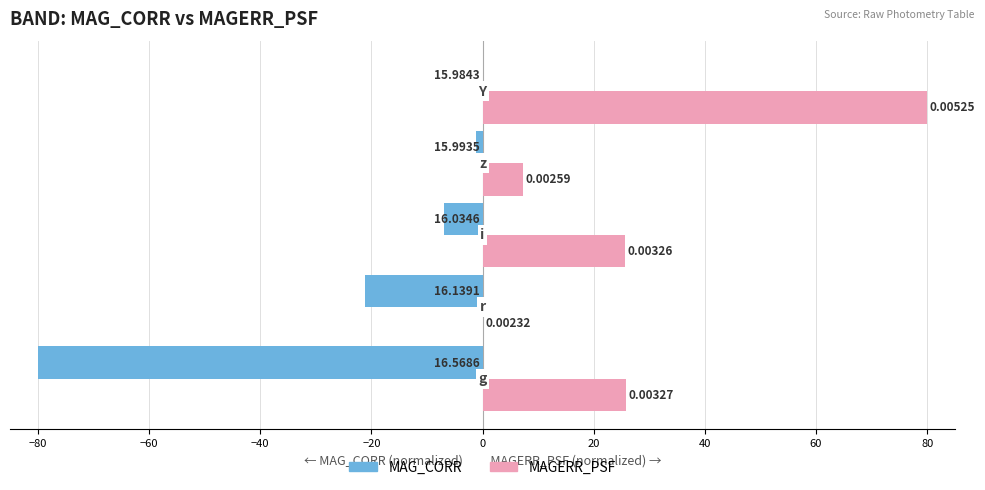

What is the sum of all MAG_CORR values?

-109.3